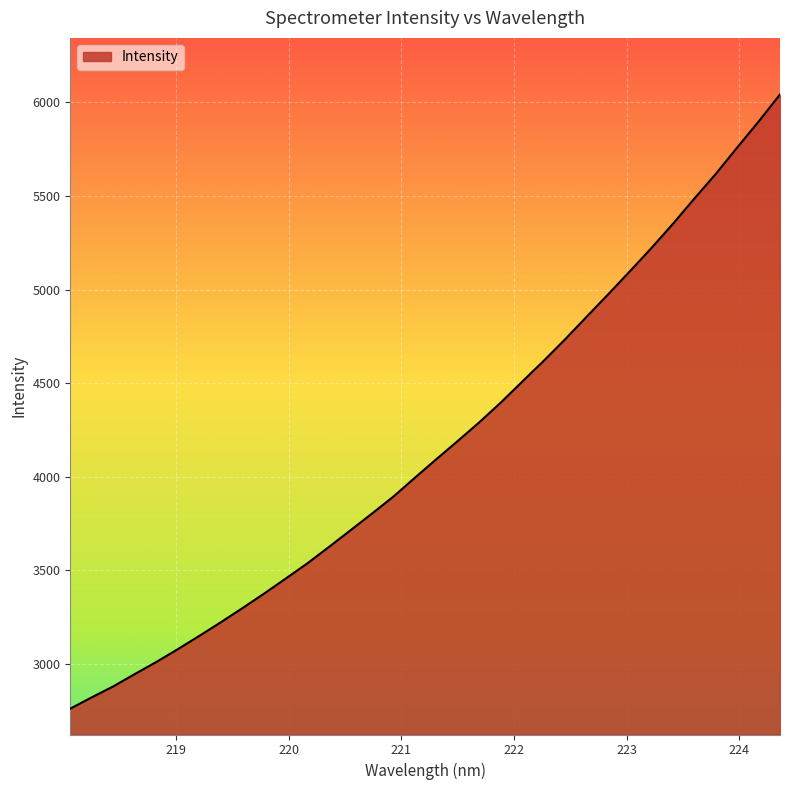

What is the smallest value displayed?

2761.8